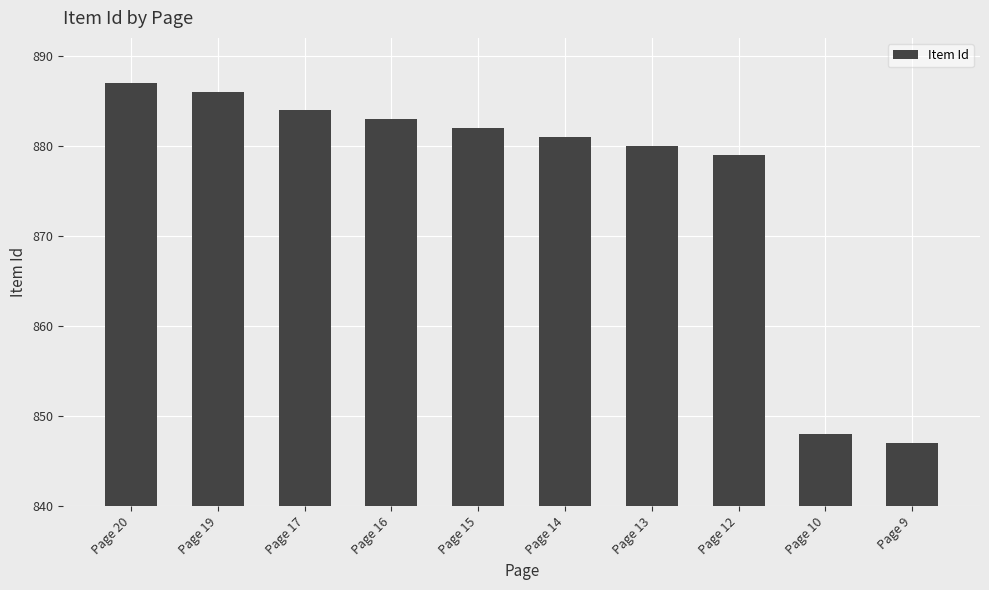

What is the difference between the values at Page 13 and Page 10?

32